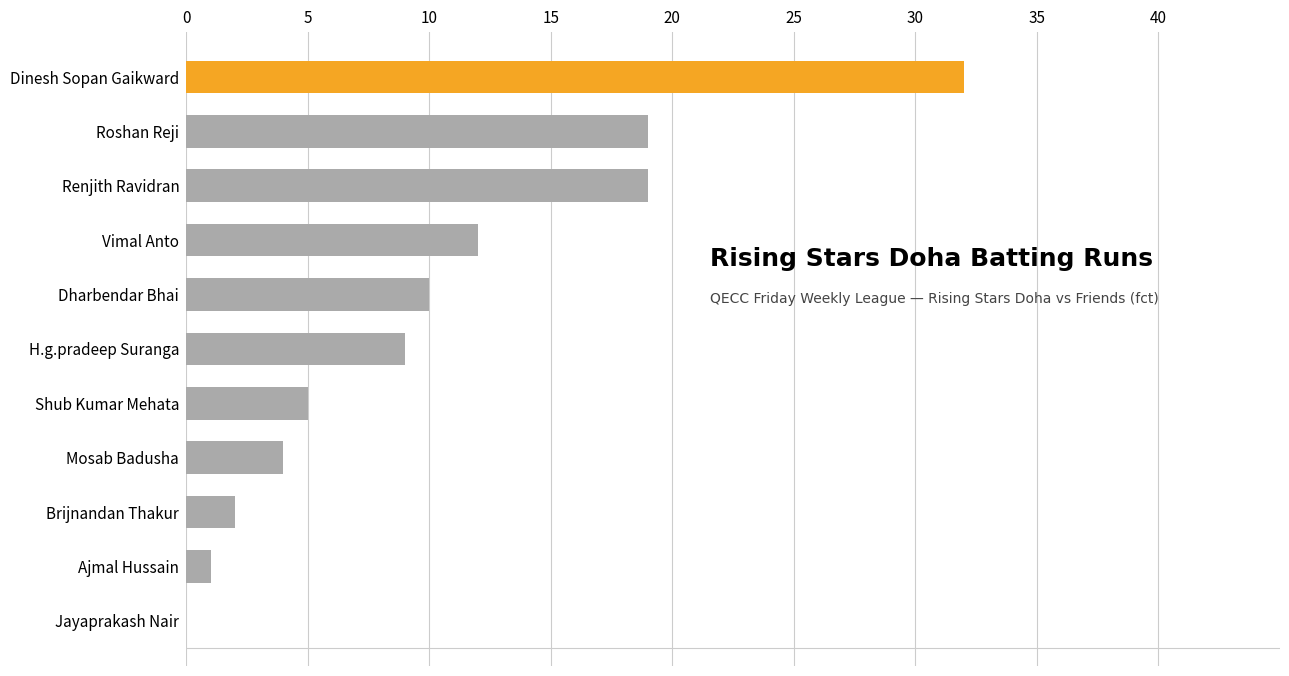

Read the value at Dinesh Sopan Gaikward.

32